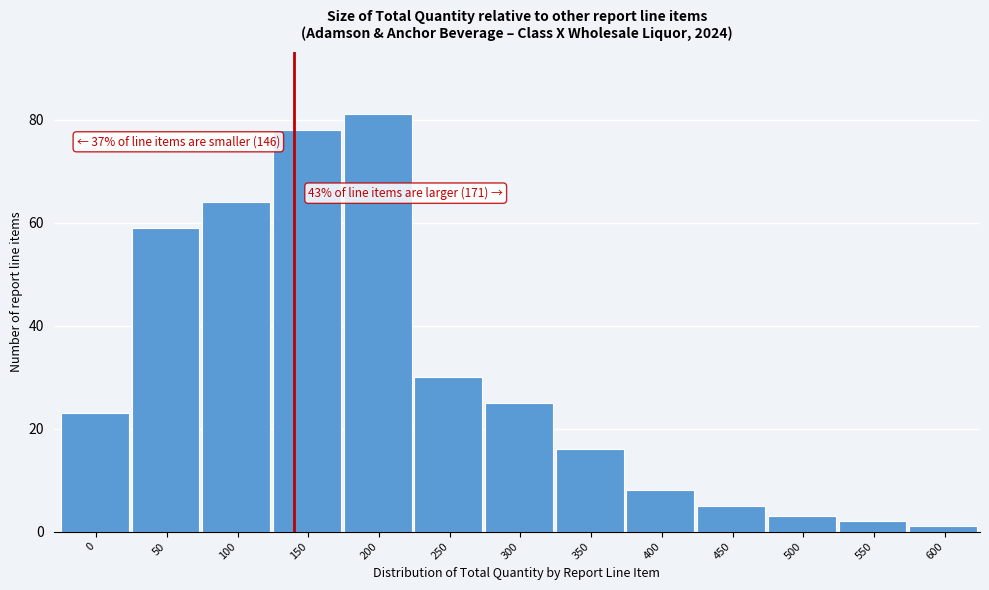

Reading right to left, what are all the values shown in this chart?

1	2	3	5	8	16	25	30	81	78	64	59	23